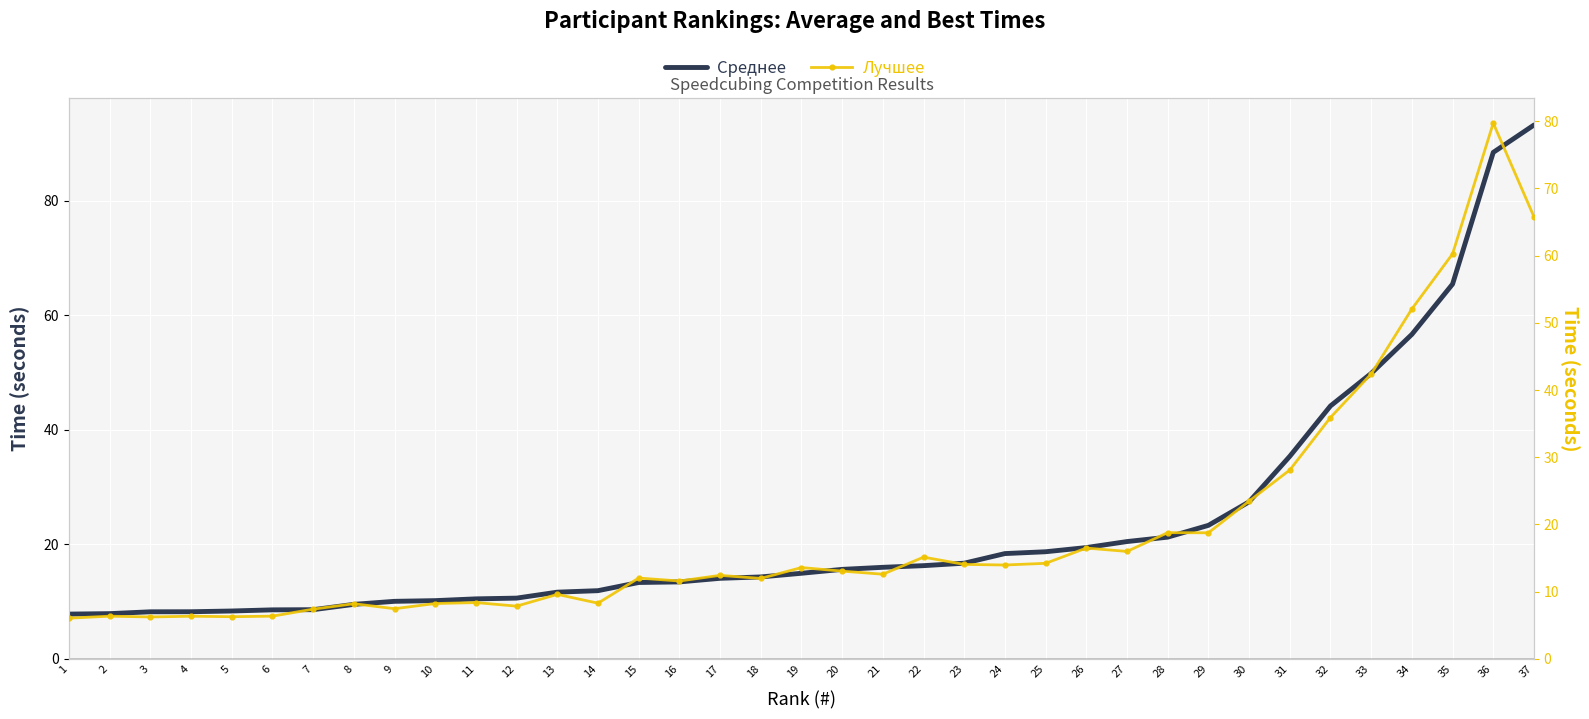

What is the value of the Лучшее point at the 1st from the left?

6.1